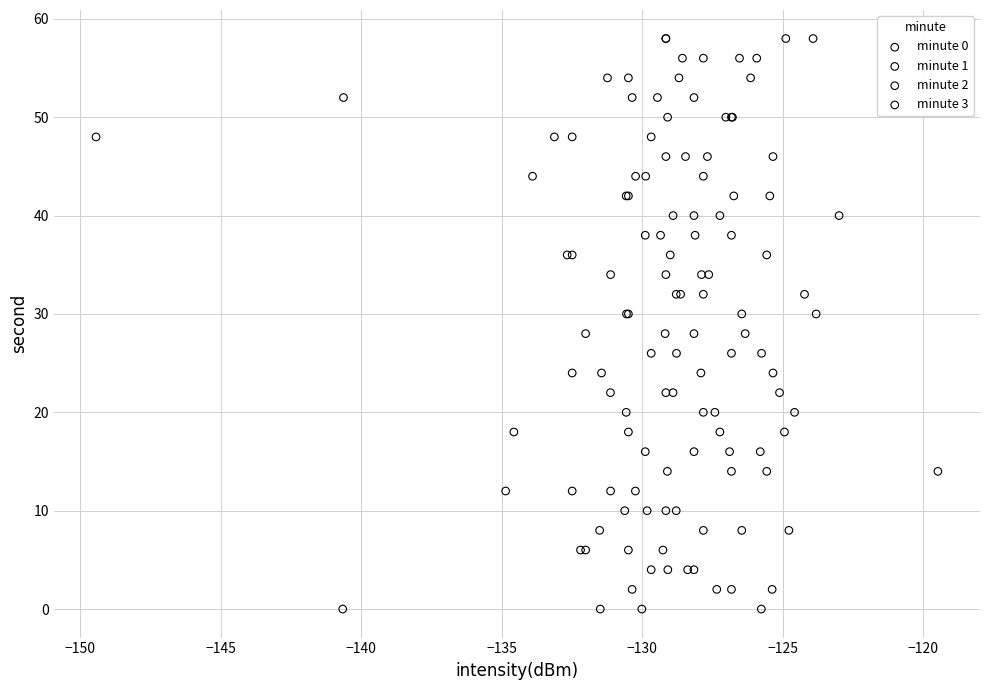

What are all the series names shown in the legend?

minute 0, minute 1, minute 2, minute 3